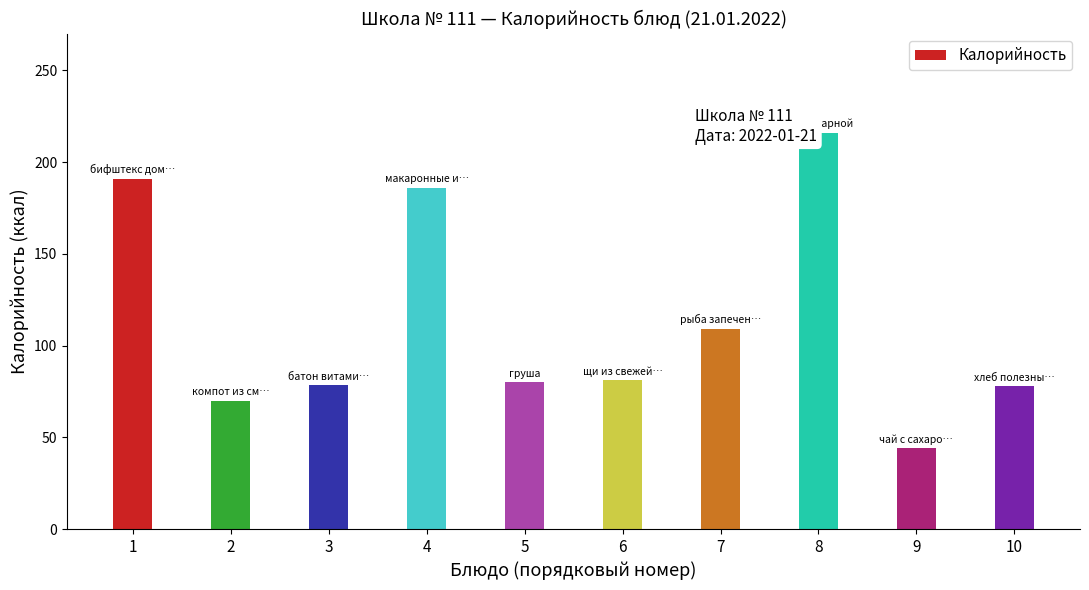

What is the difference between the maximum and minimum values?

172.0